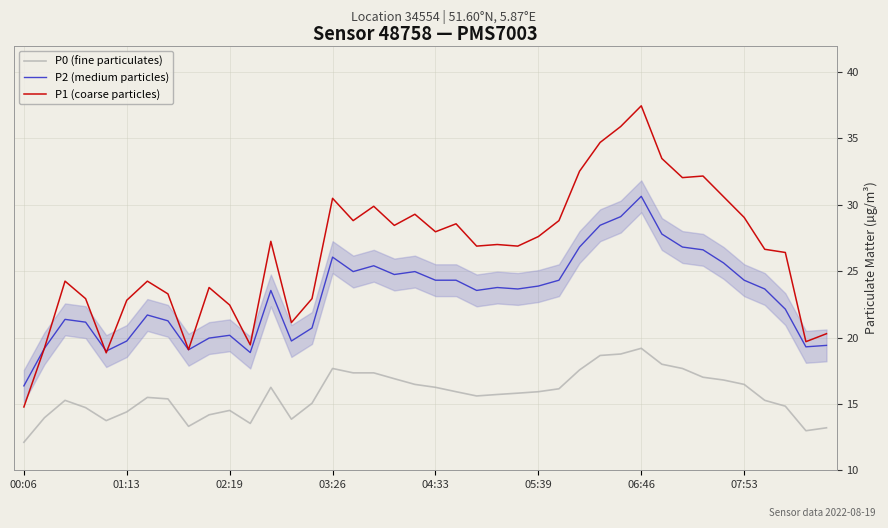

What is the difference between the second highest and second lowest values in the P2 (medium particles) series?

10.2